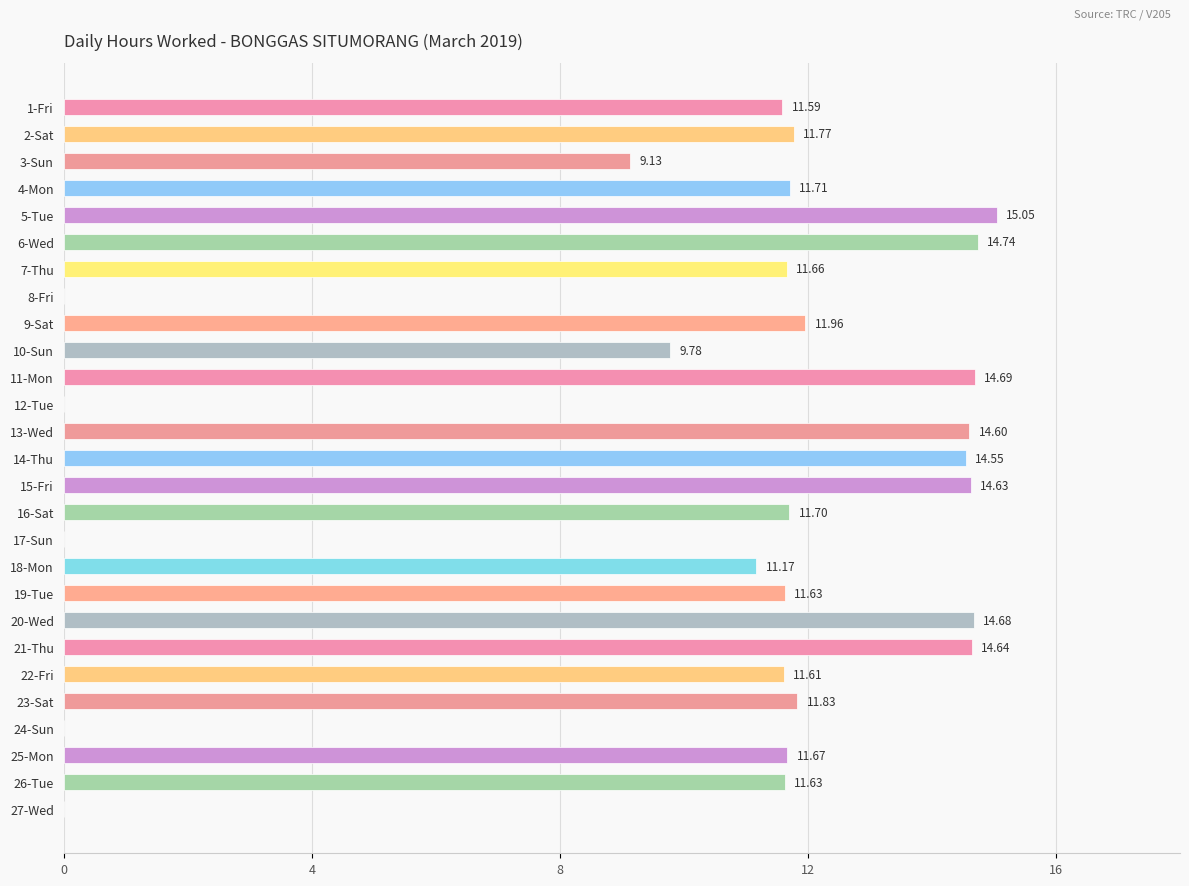

What is the sum of all values?

276.4